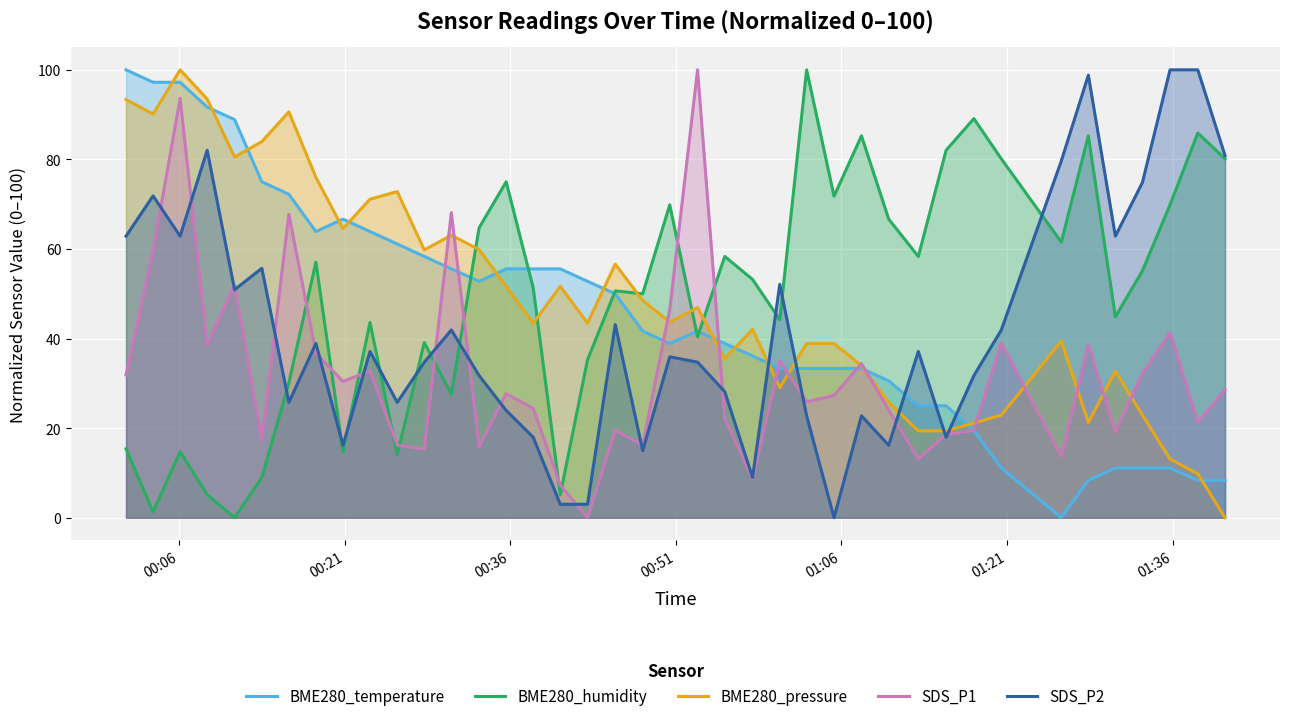

How many data points does each series have?

40